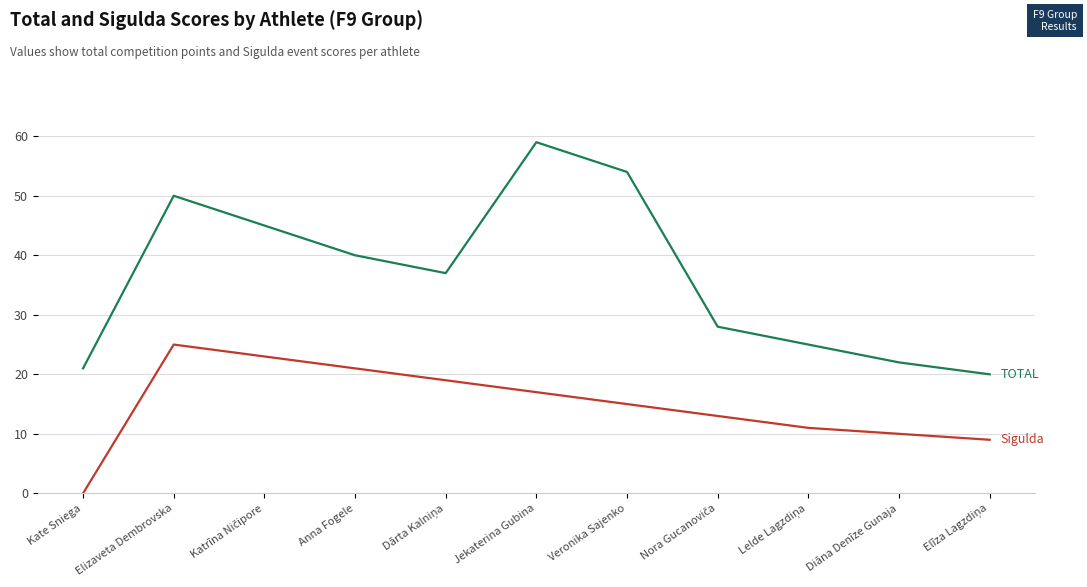

What is the total value across all series at Veronika Sajenko?

69